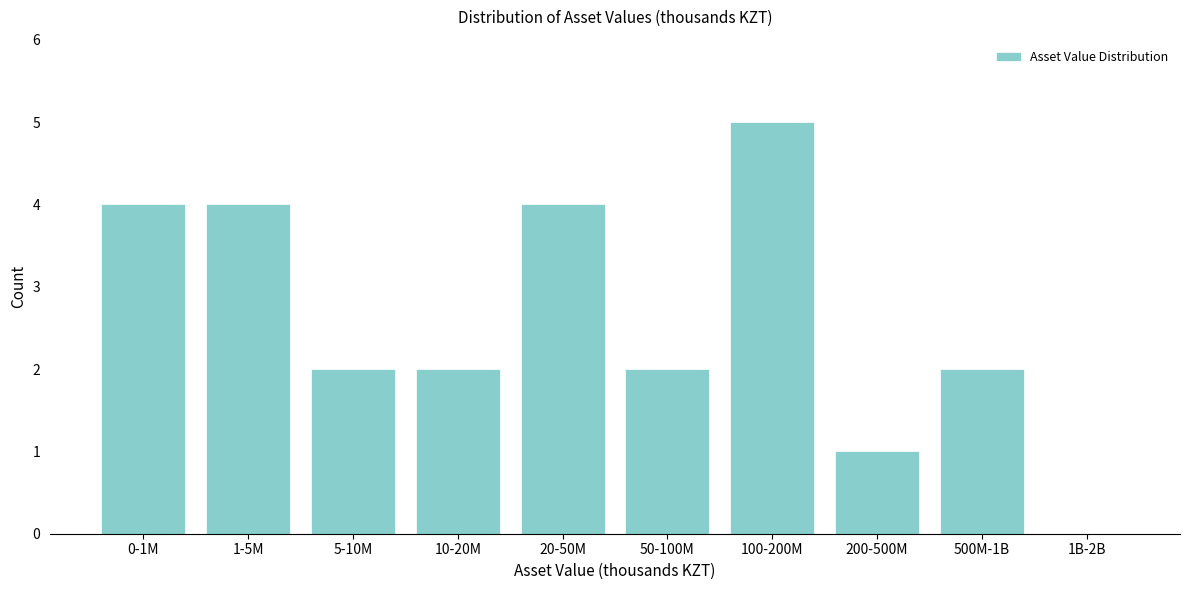

Reading left to right, extract all data points from this chart.

0-1M=4	1-5M=4	5-10M=2	10-20M=2	20-50M=4	50-100M=2	100-200M=5	200-500M=1	500M-1B=2	1B-2B=0